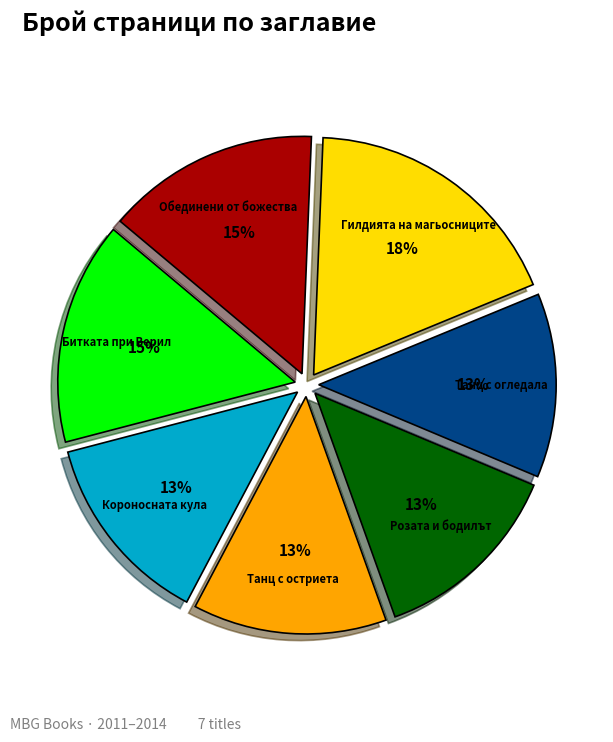

True or false: Танц с огледала accounts for 13% of the total.

True